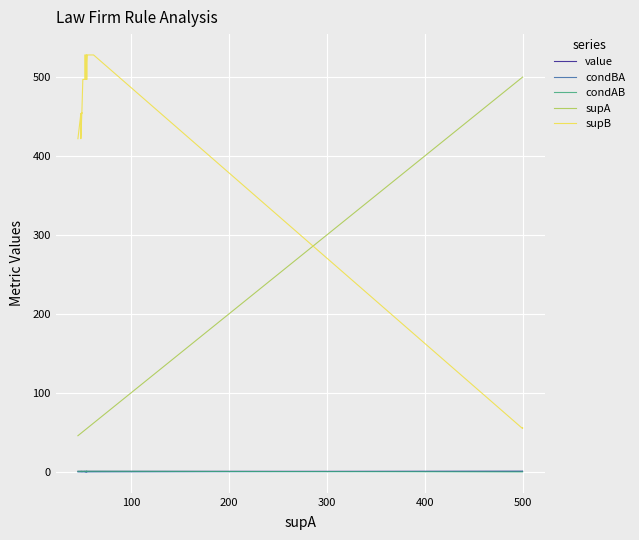

What is the value of the condBA point at the 18th from the left?

0.1